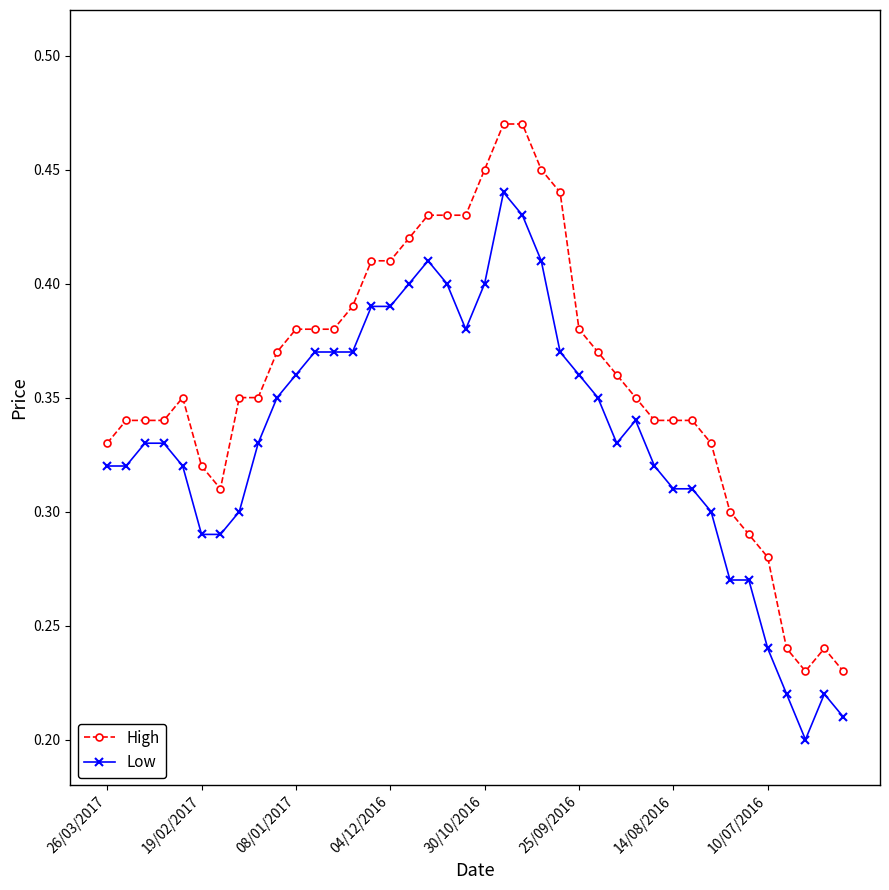

True or false: Low has more than 0 interior local peaks.

True